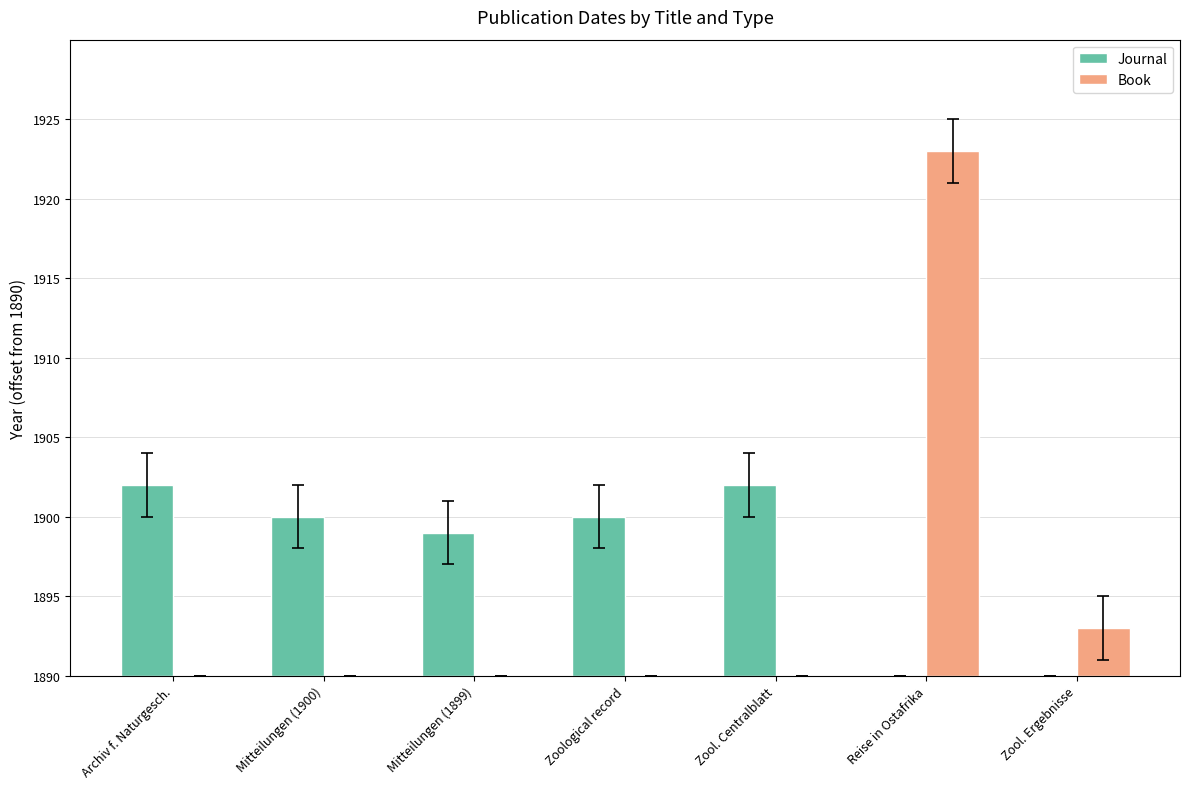

Rank the categories by Book value from lowest to highest.

Archiv f. Naturgesch., Mitteilungen (1900), Mitteilungen (1899), Zoological record, Zool. Centralblatt, Zool. Ergebnisse, Reise in Ostafrika